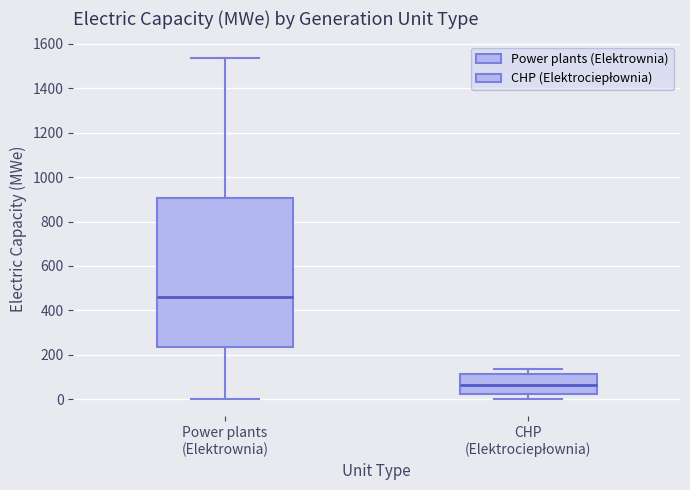

Where does the lower whisker of the box for Power plants (Elektrownia) end on the y-axis? The values are not printed on the chart, so give them approximately, as read against the axis.

0